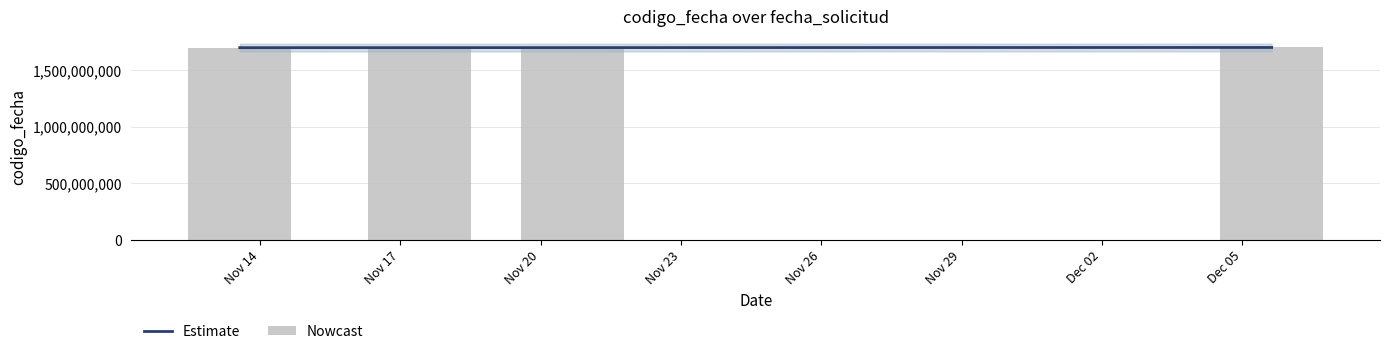

How many categories are shown in the chart?

4